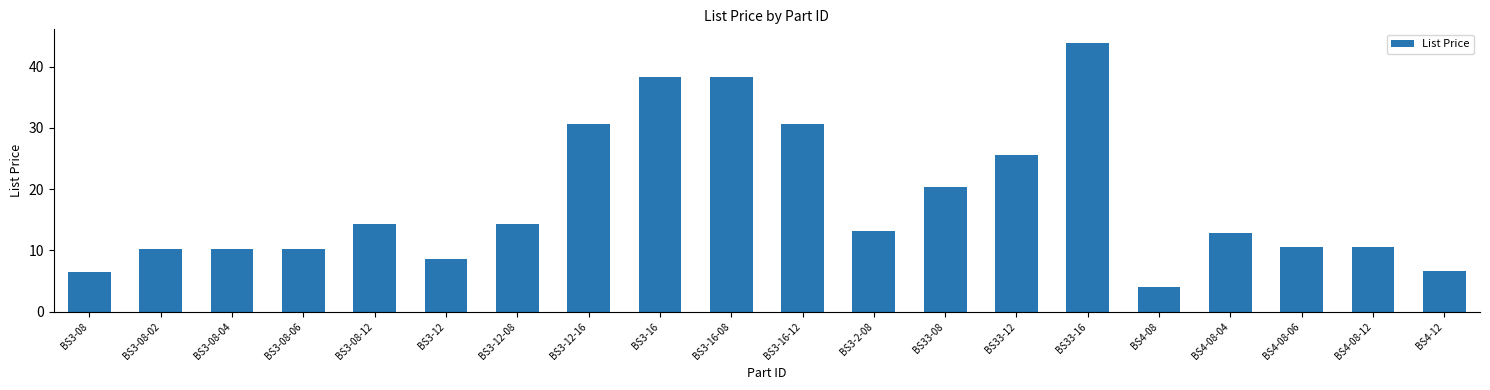

How many bars are there in total?

20